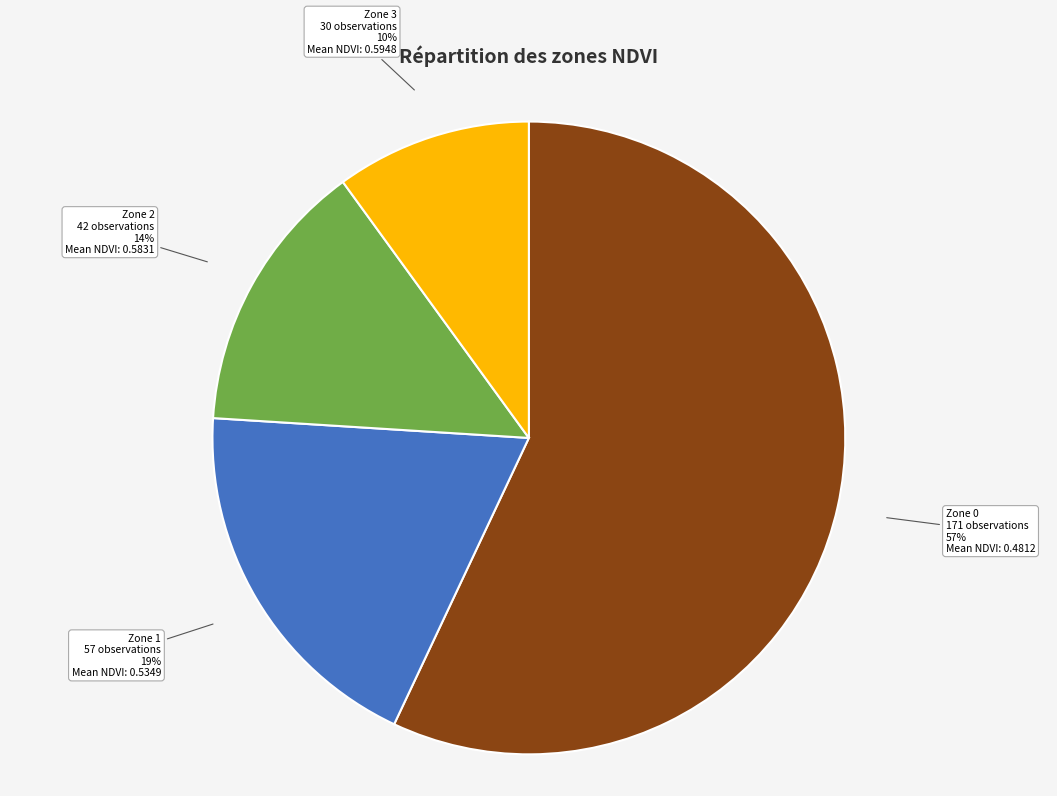

Which has a higher value, Zone 1 or Zone 0?

Zone 0